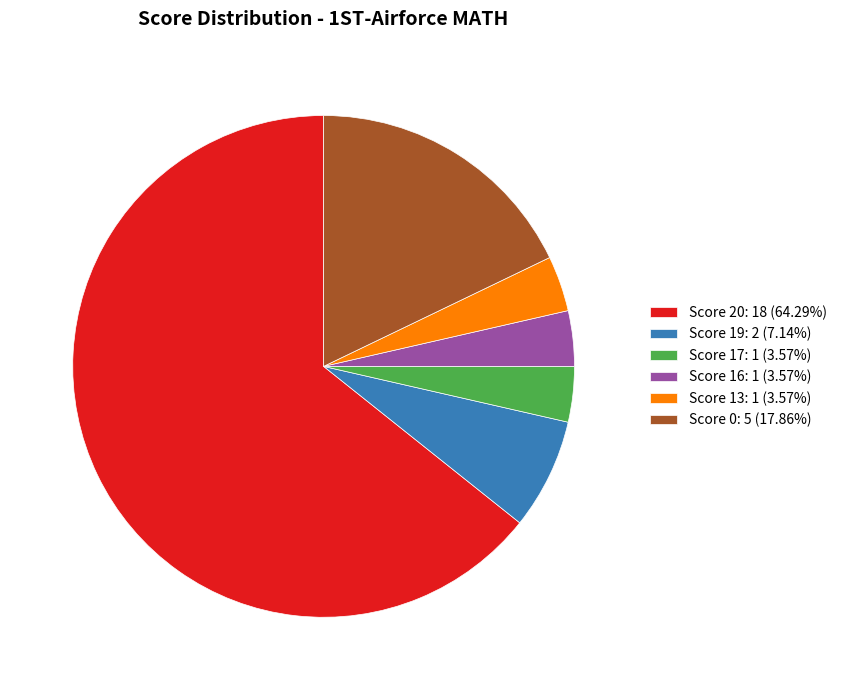

Combined, do Score 13: 1 (3.57%) and Score 16: 1 (3.57%) account for over 50%?

No